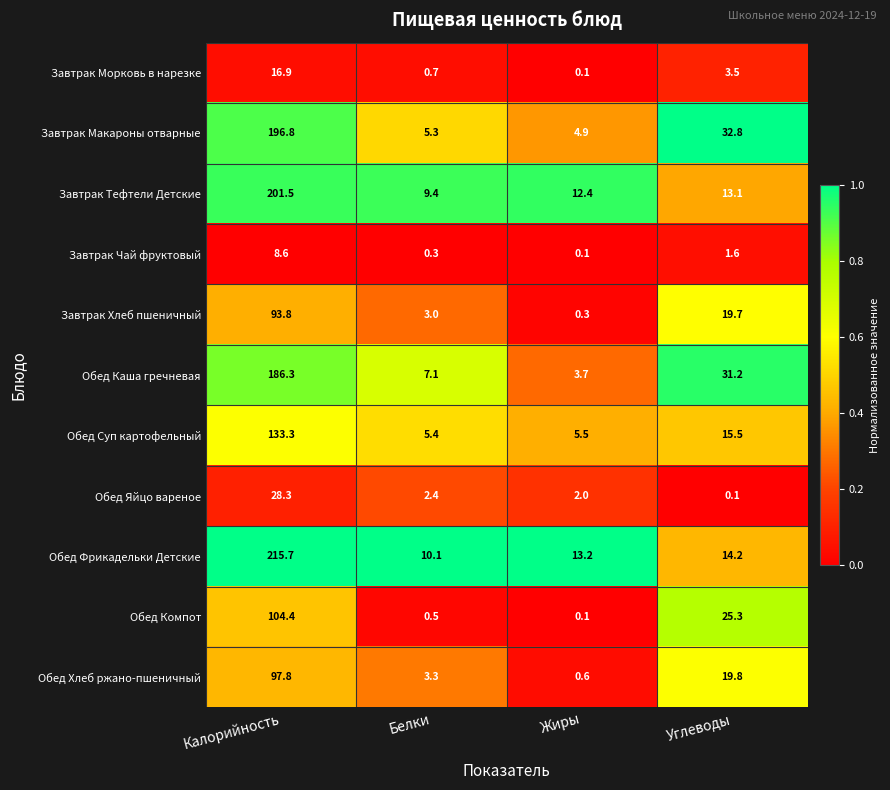

Is it true that Обед Каша гречневая equals 6.6 at Жиры?

False